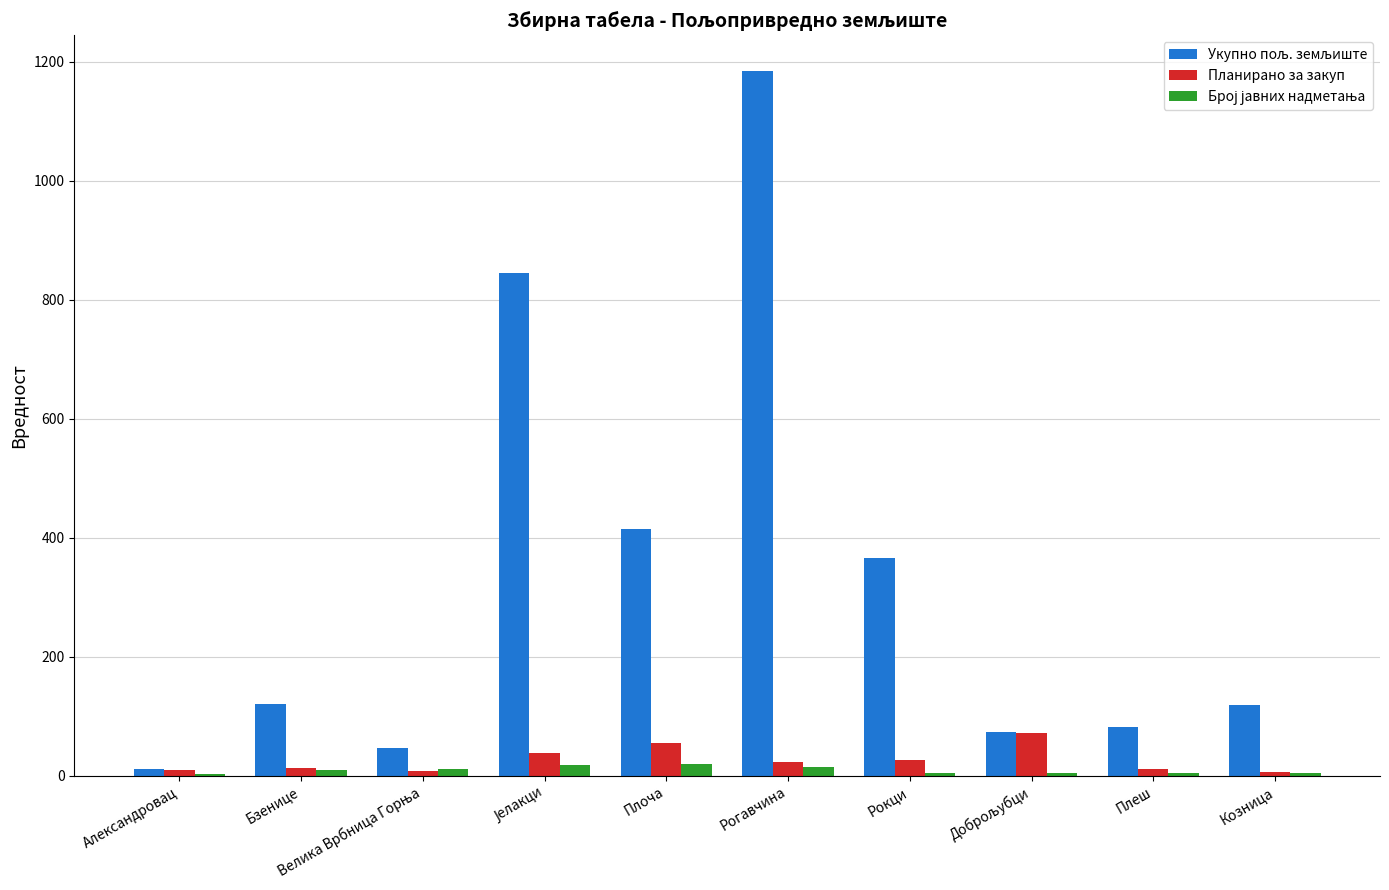

At which category is the sum across all series the highest?

Рогавчина